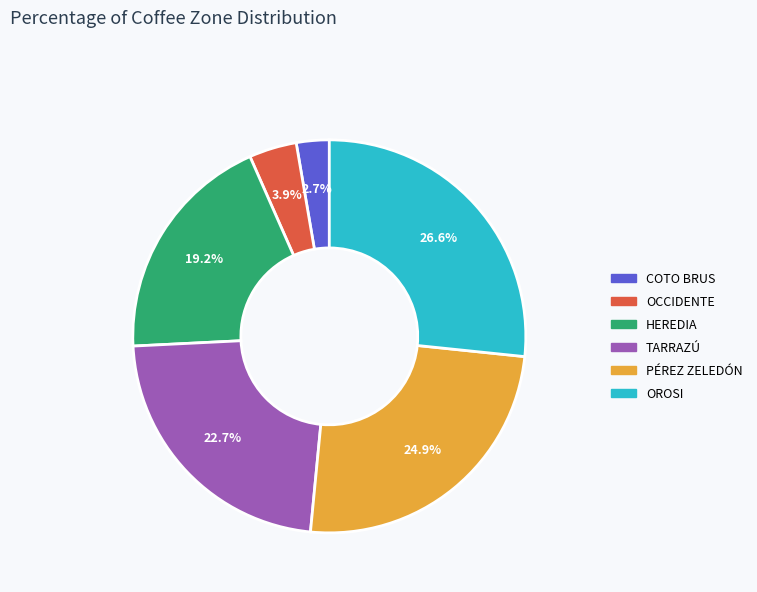

How many slices are in this pie chart?

6